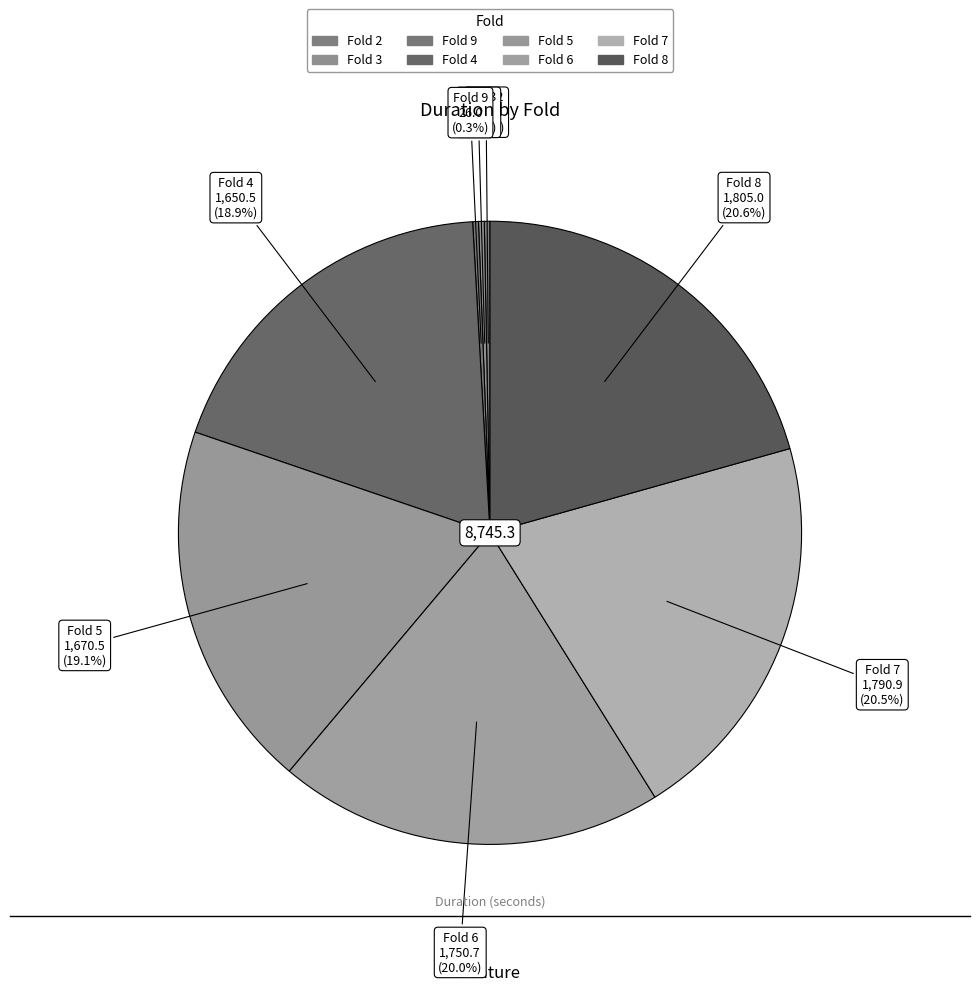

Count the number of slices in the pie.

8